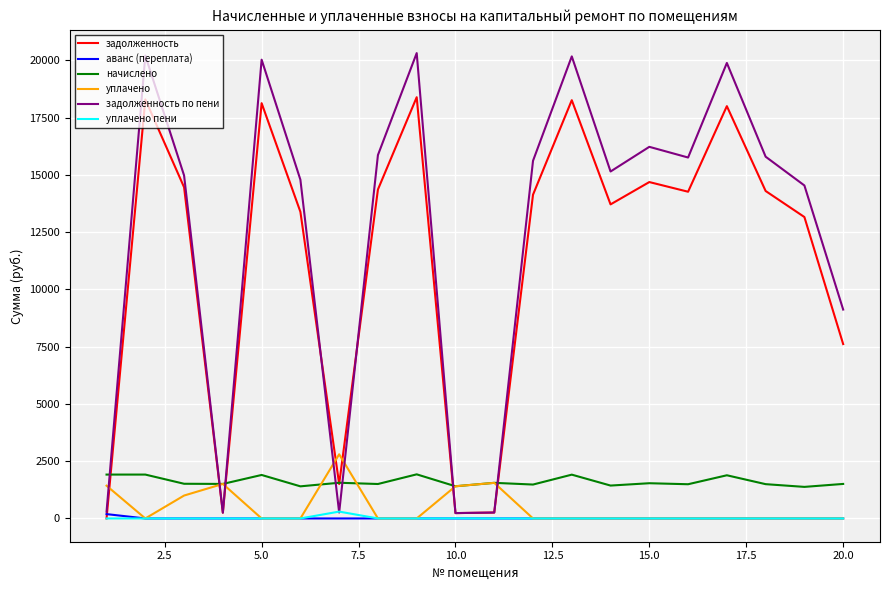

In задолженность, how many points are lower than both neighbors (excluding endpoints)?

5